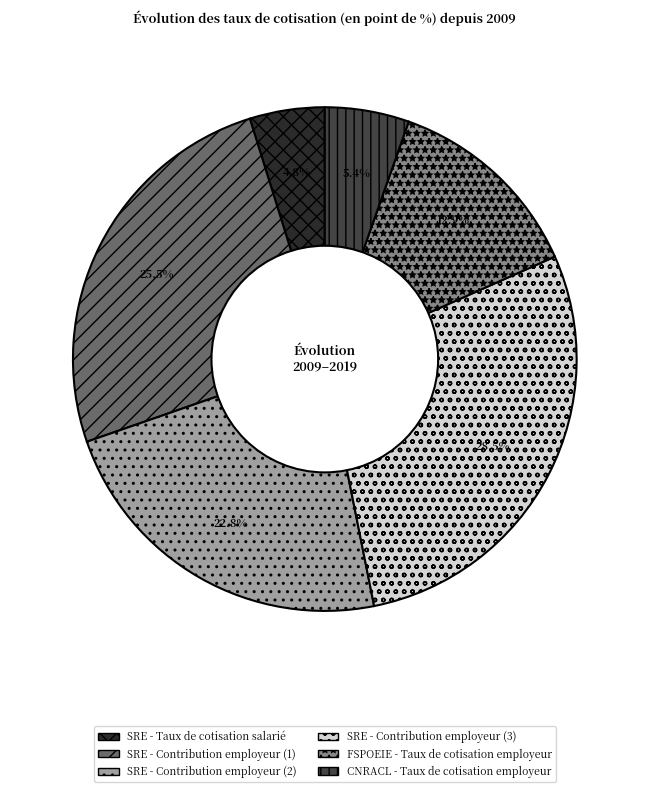

What percentage do CNRACL - Taux de cotisation employeur and SRE - Contribution employeur (2) together represent?

28.2%